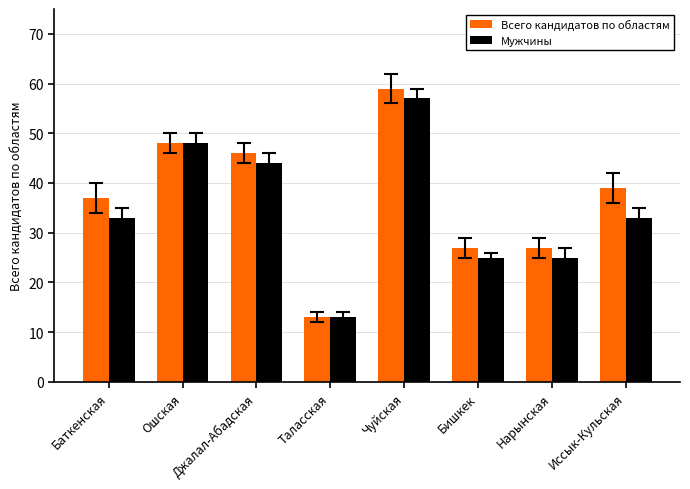

The value of Мужчины at Баткенская is 33. True or false?

True